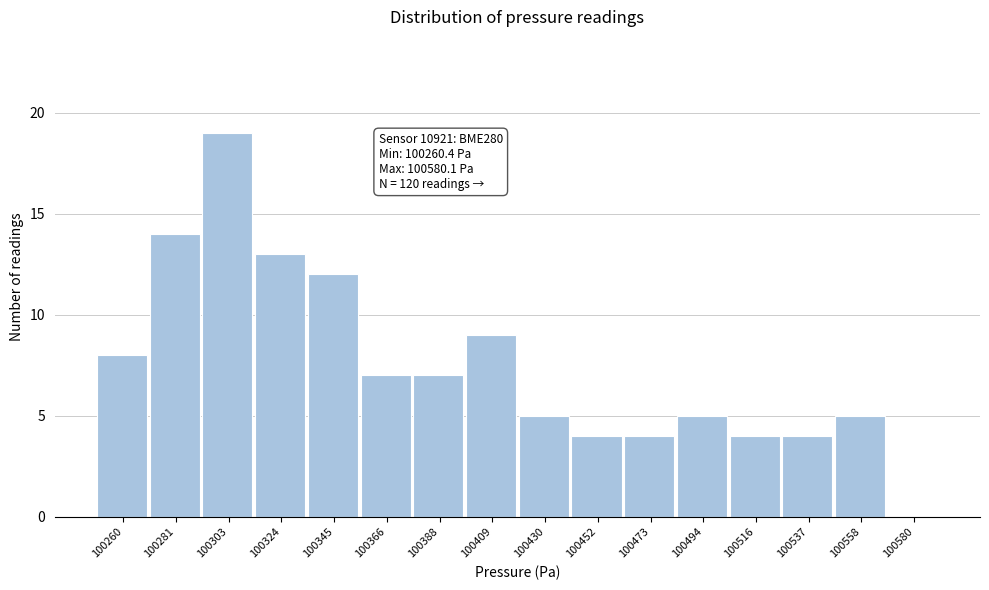

Reading left to right, list all the values displayed in this chart.

100260=8	100281=14	100303=19	100324=13	100345=12	100366=7	100388=7	100409=9	100430=5	100452=4	100473=4	100494=5	100516=4	100537=4	100558=5	100580=0